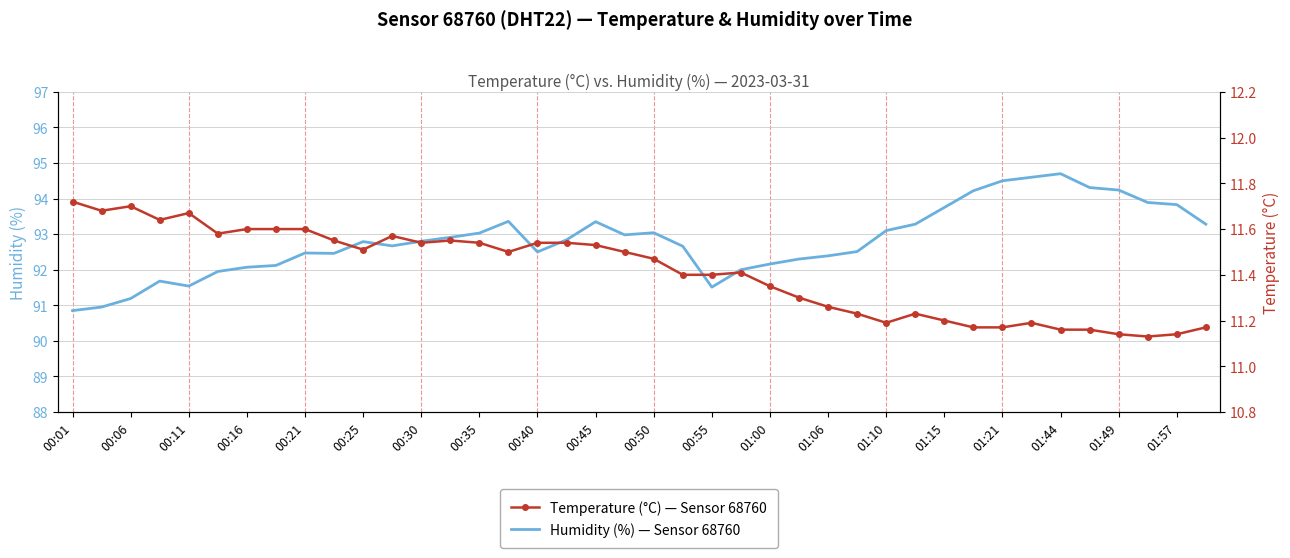

List the series in order of their peak value, lowest first.

Temperature (°C) — Sensor 68760, Humidity (%) — Sensor 68760